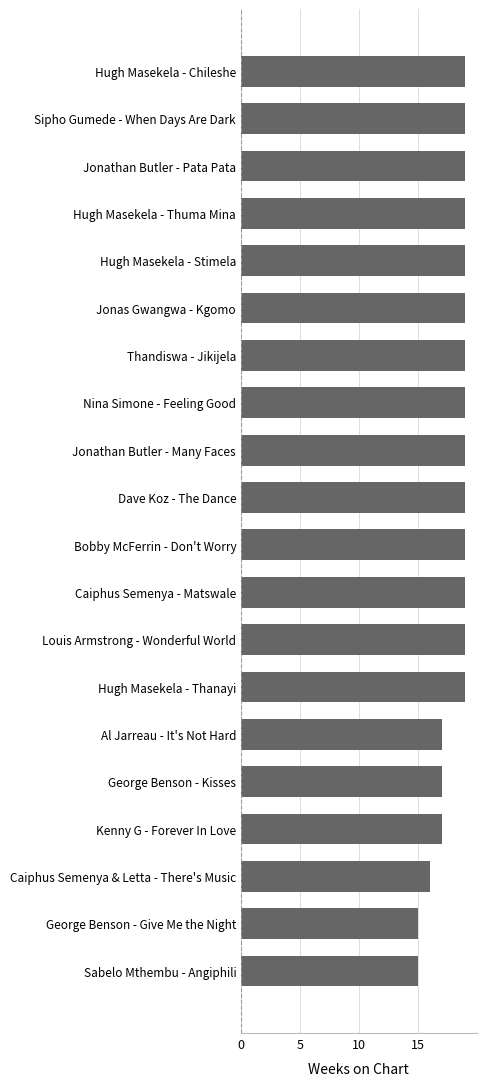

Reading bottom to top, transcribe all the data shown in this chart.

15	15	16	17	17	17	19	19	19	19	19	19	19	19	19	19	19	19	19	19